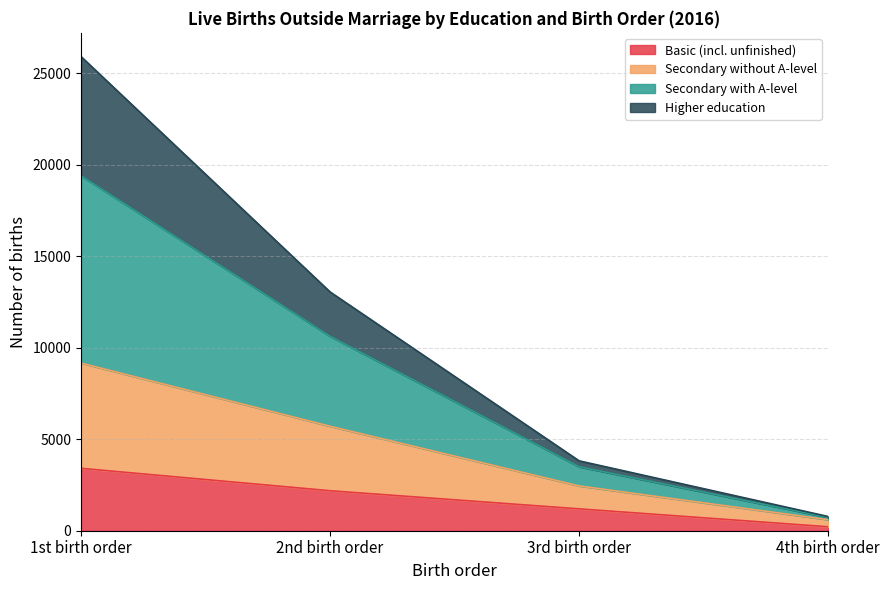

Where is Basic (incl. unfinished) nearest to the value 1813?

2nd birth order